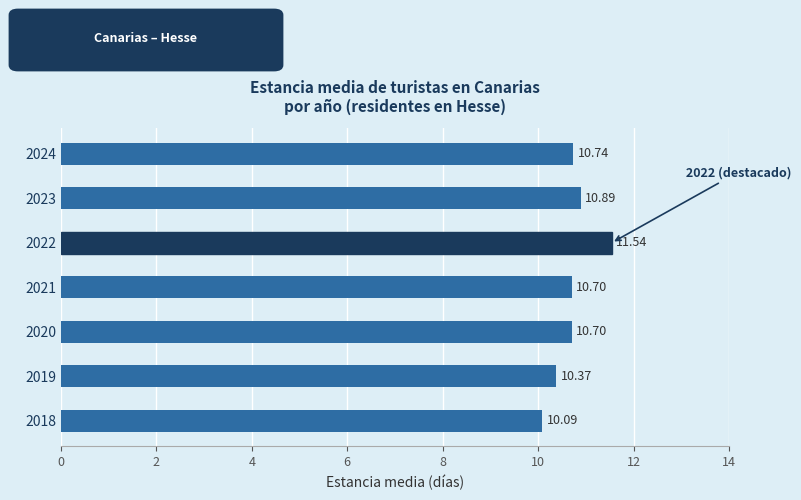

Are the bars horizontal?

Yes